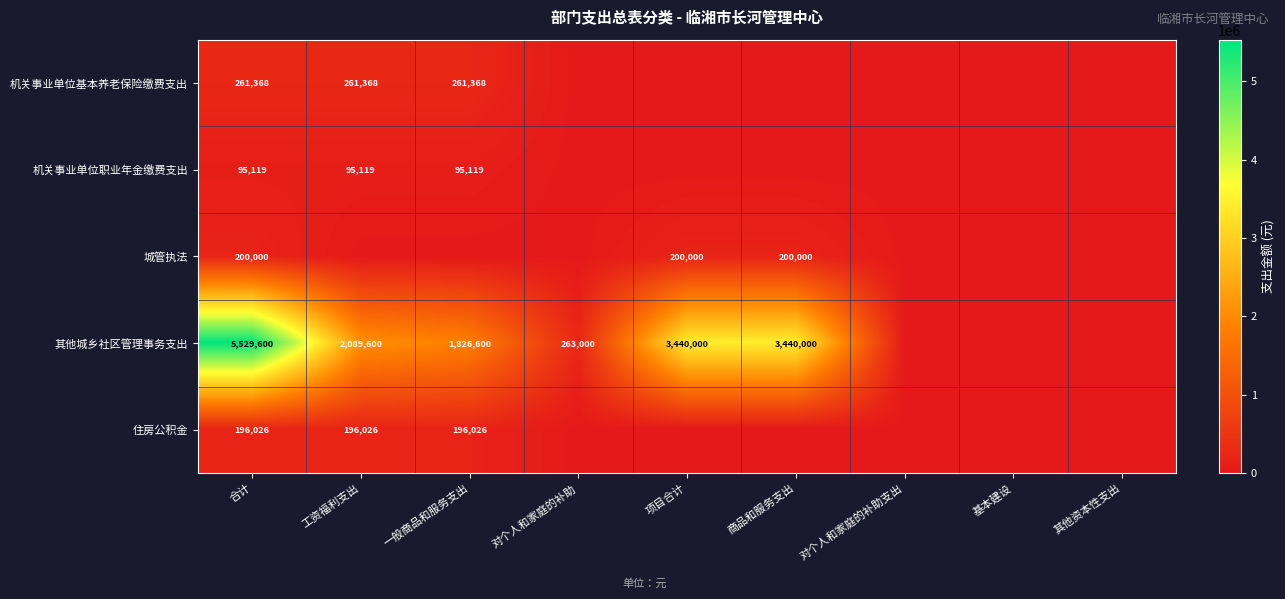

Count the number of categories in the chart.

9